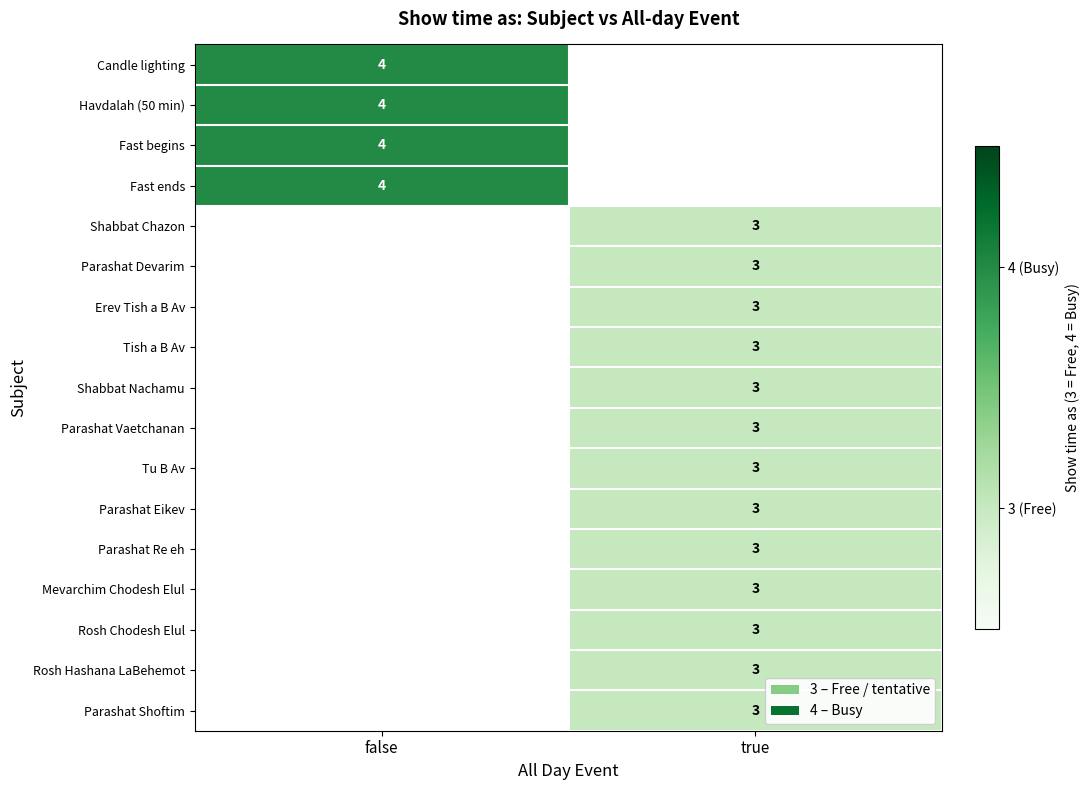

The Rosh Chodesh Elul series shows 5 at true. True or false?

False